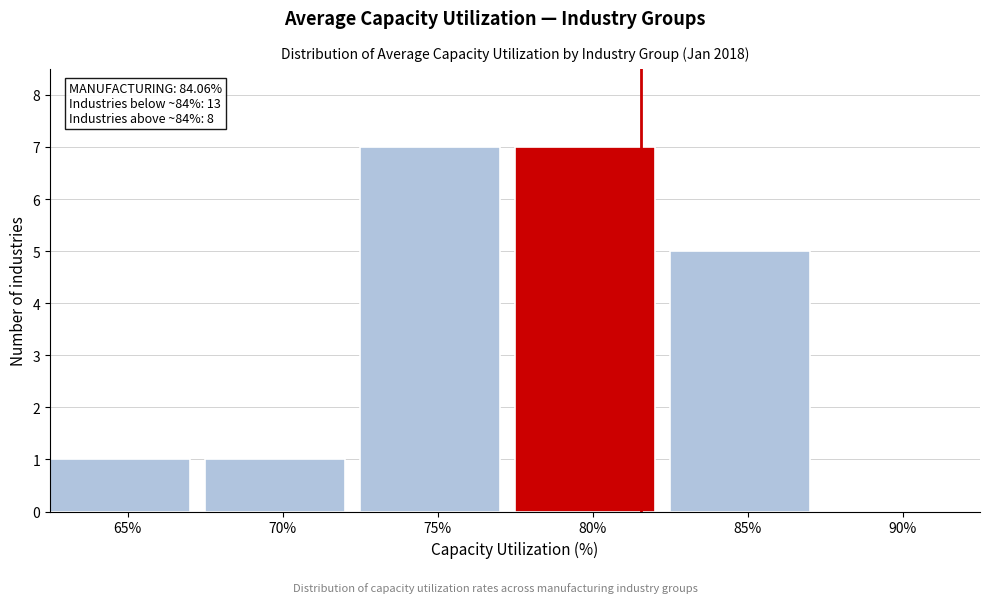

Reading right to left, list all the values displayed in this chart.

90%=0	85%=5	80%=7	75%=7	70%=1	65%=1